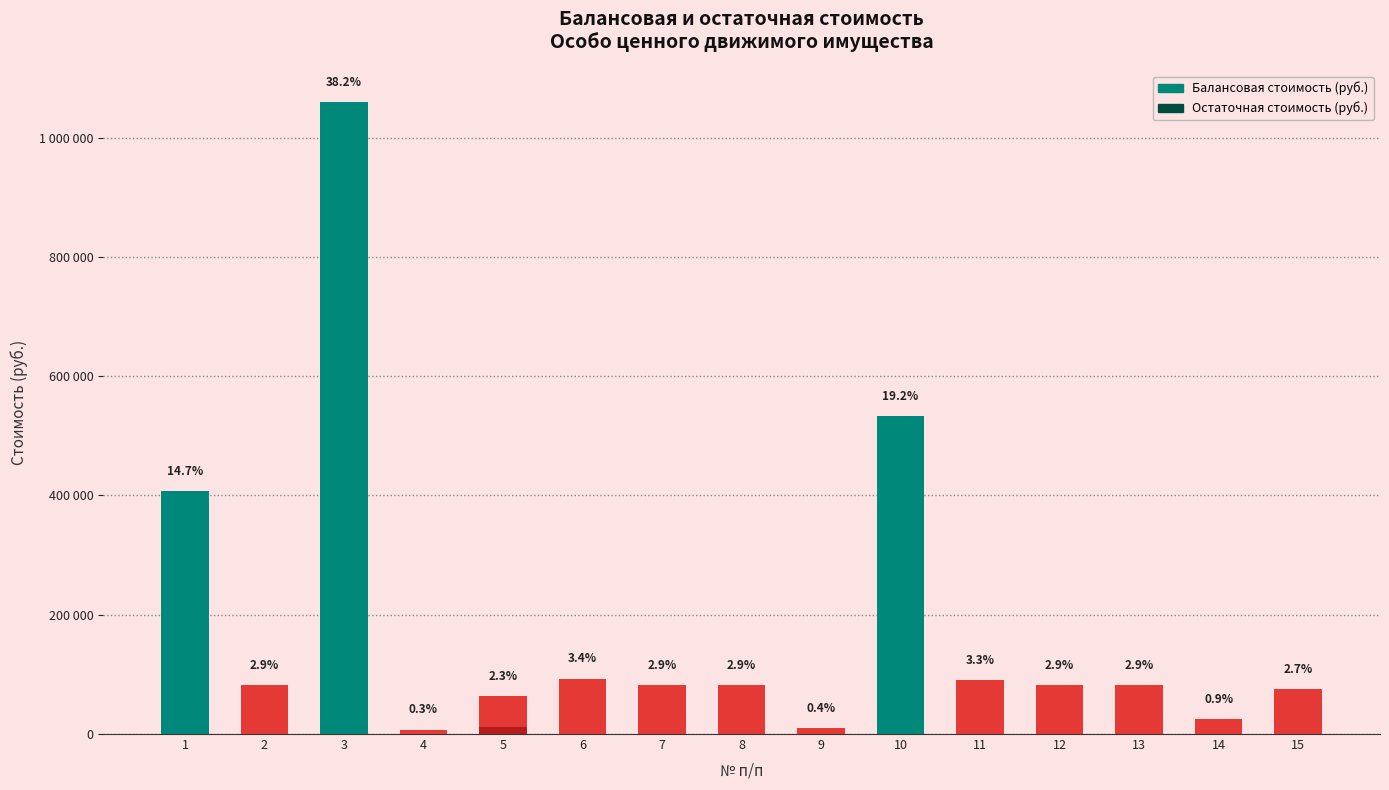

Is the value of Балансовая стоимость (руб.) at 11 greater than the value of Остаточная стоимость (руб.) at 12?

Yes